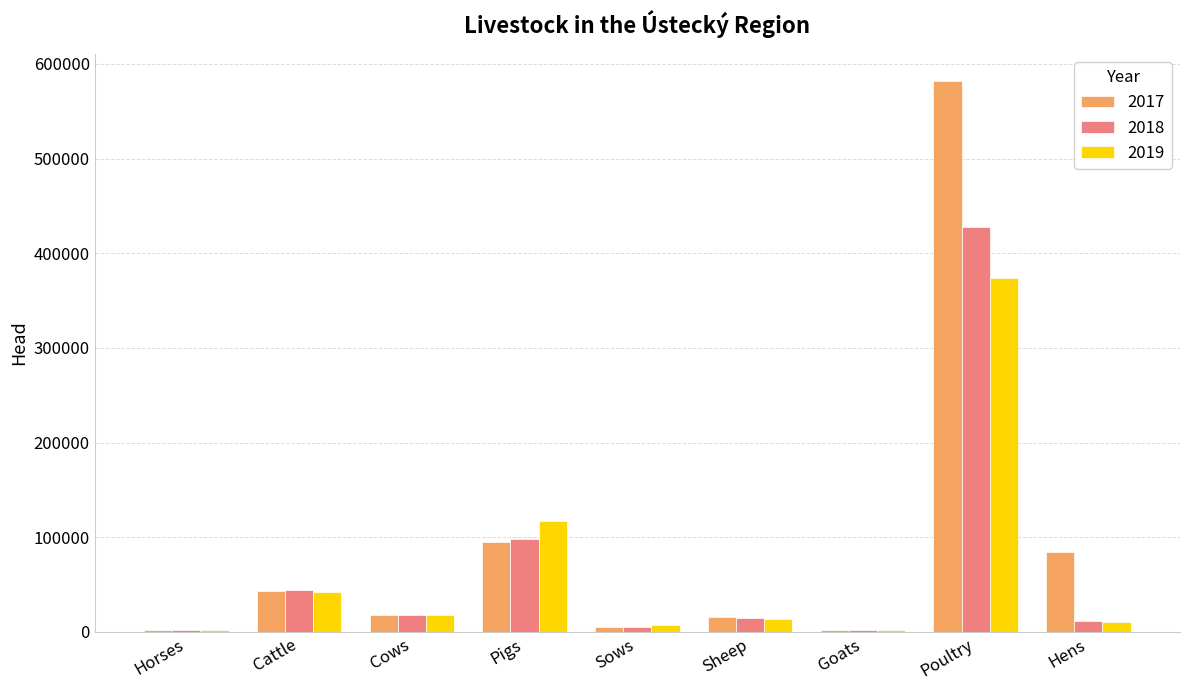

Which series has the widest spread of values?

2017